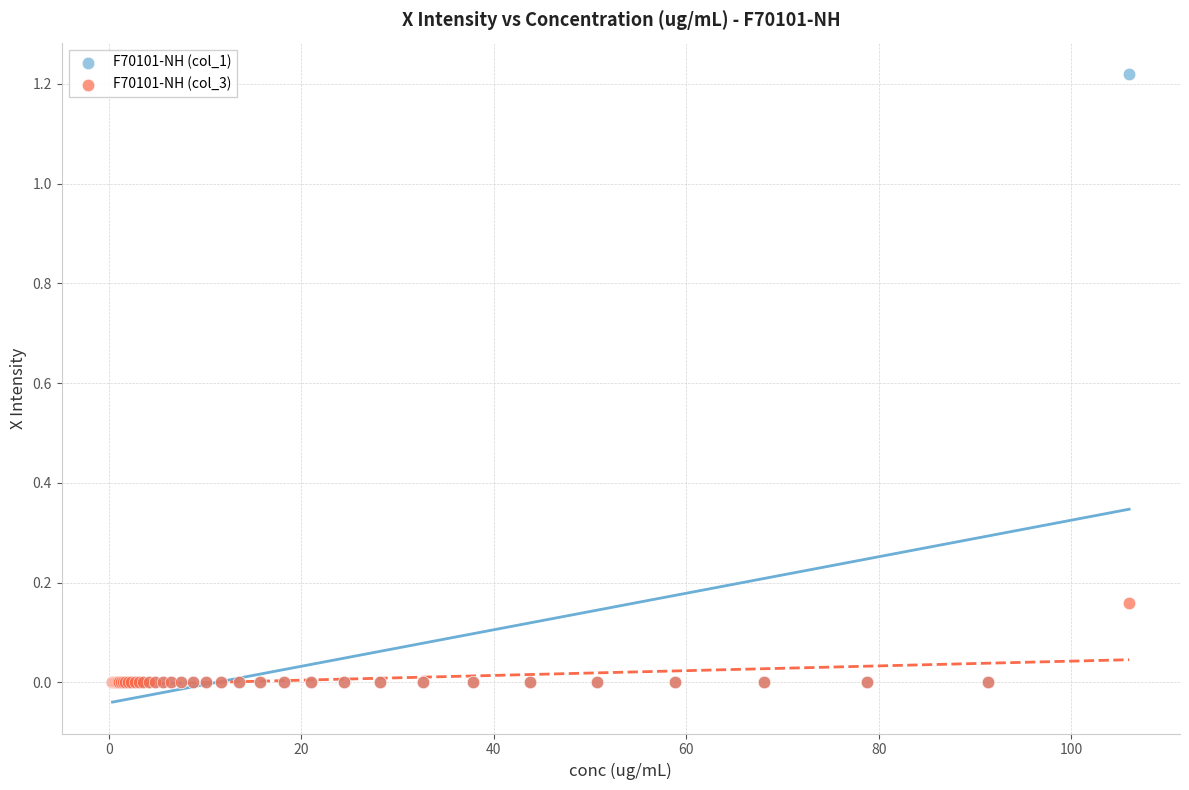

What are all the series names shown in the legend?

F70101-NH (col_1), F70101-NH (col_3)